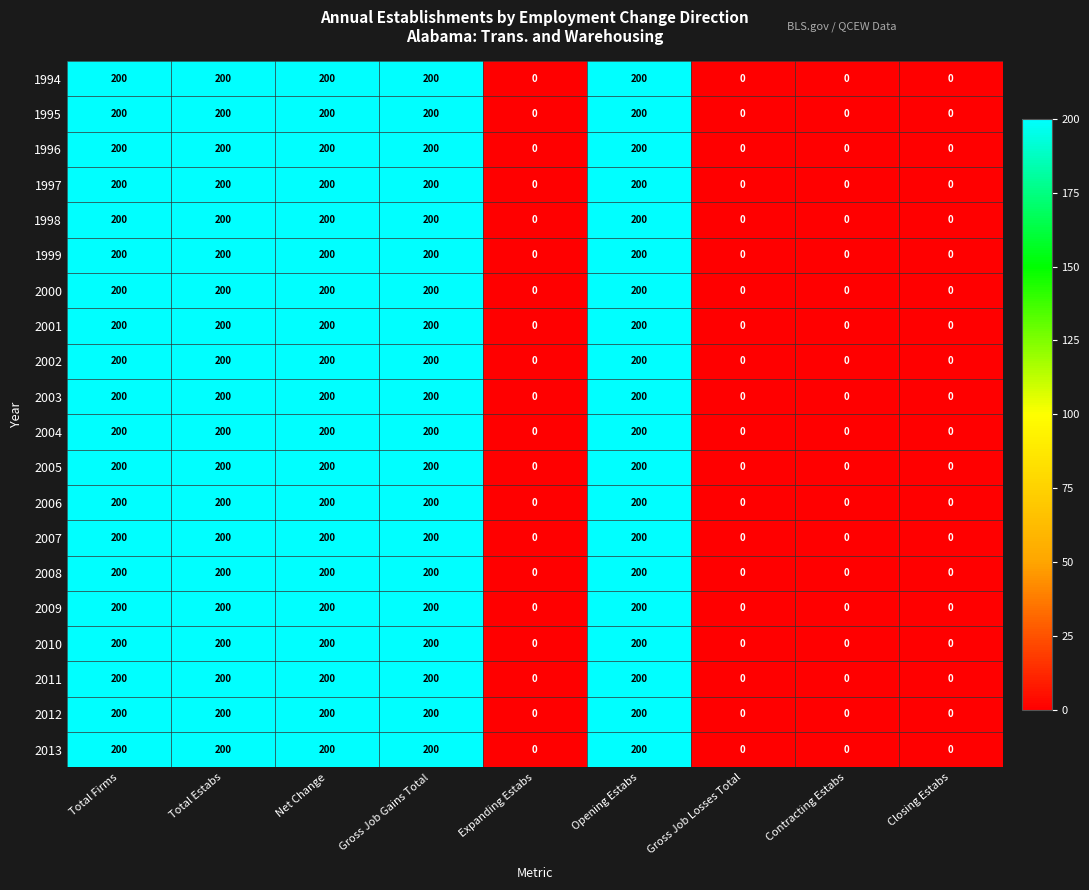

The 2010 series shows 57 at Total Firms. True or false?

False